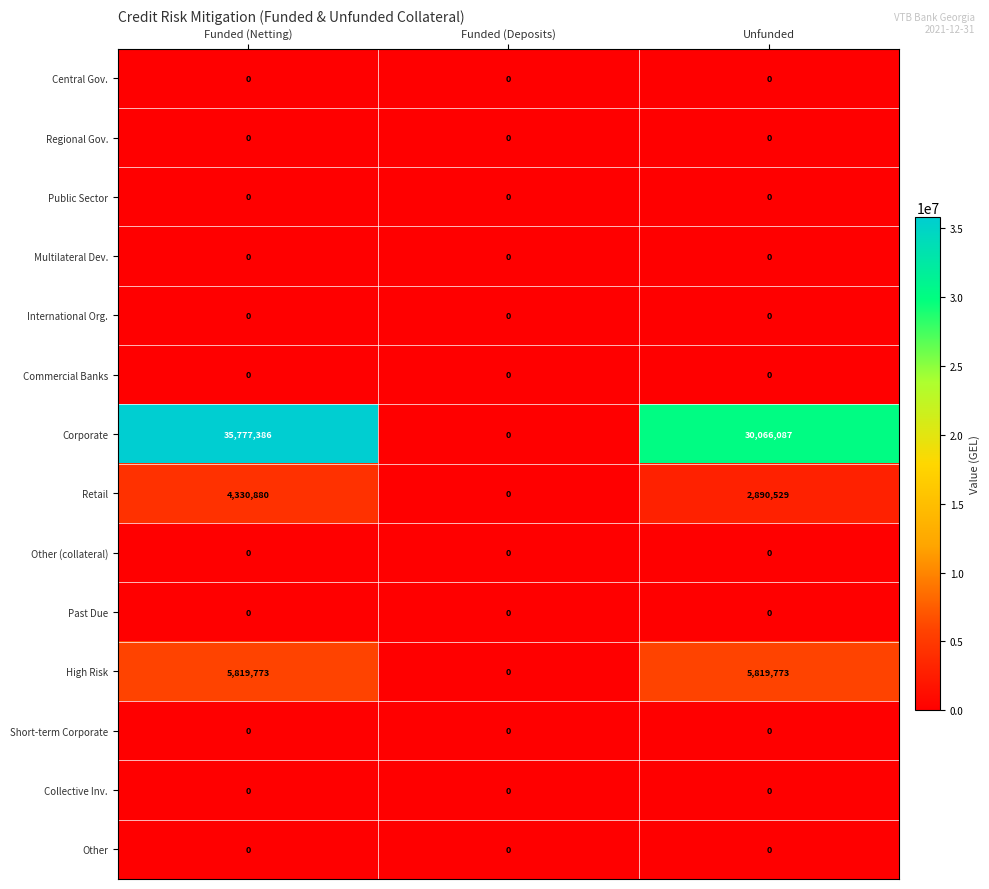

At which category is the sum across all series the highest?

Funded (Netting)